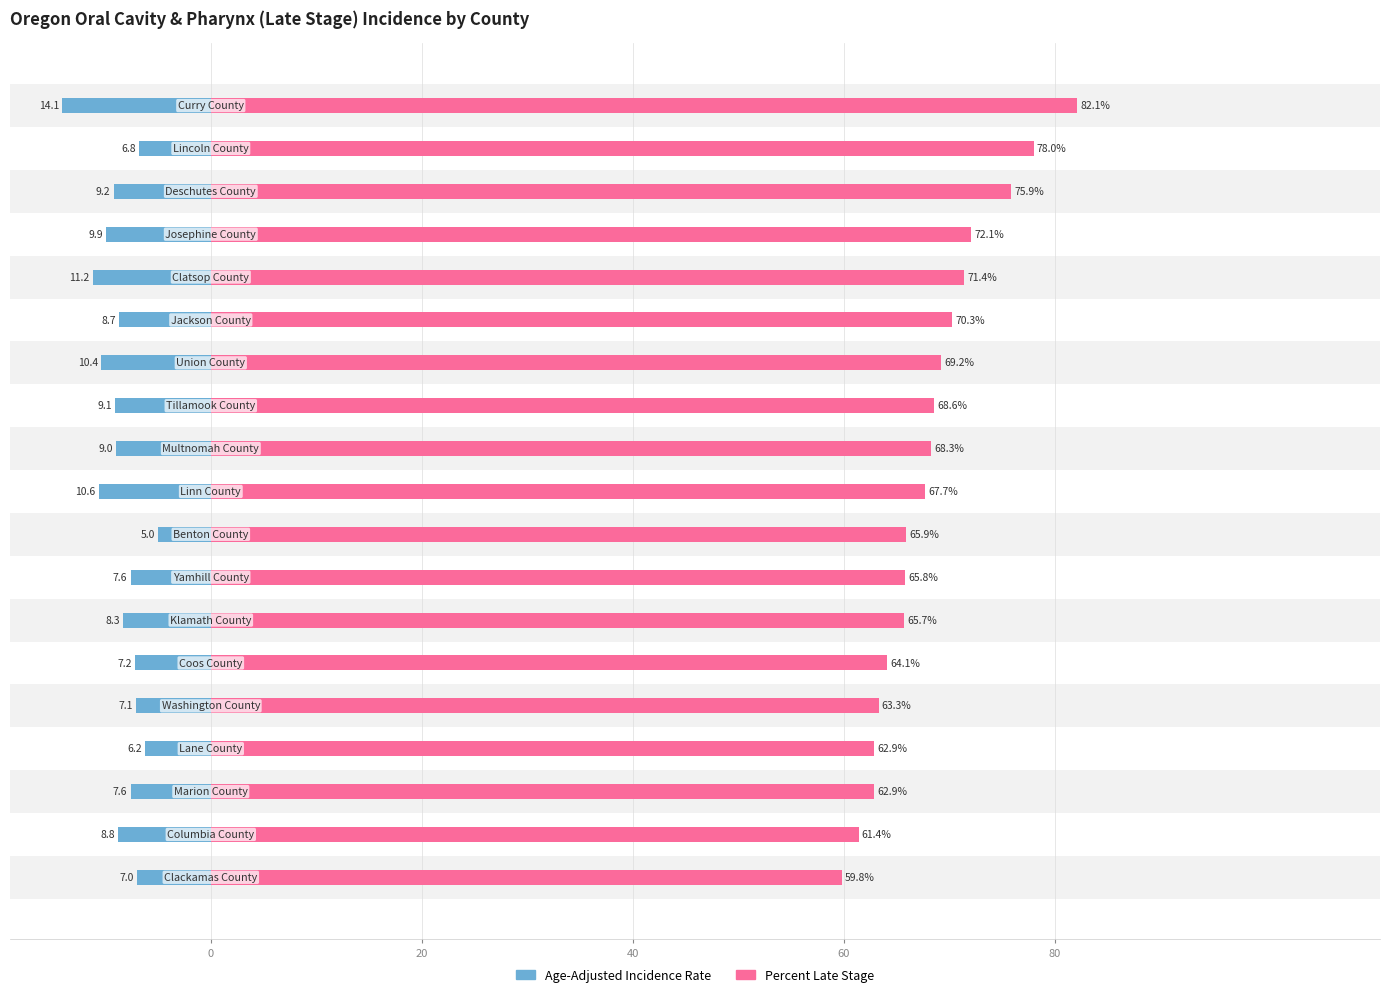

Which series has the largest total across all categories?

Percent Late Stage